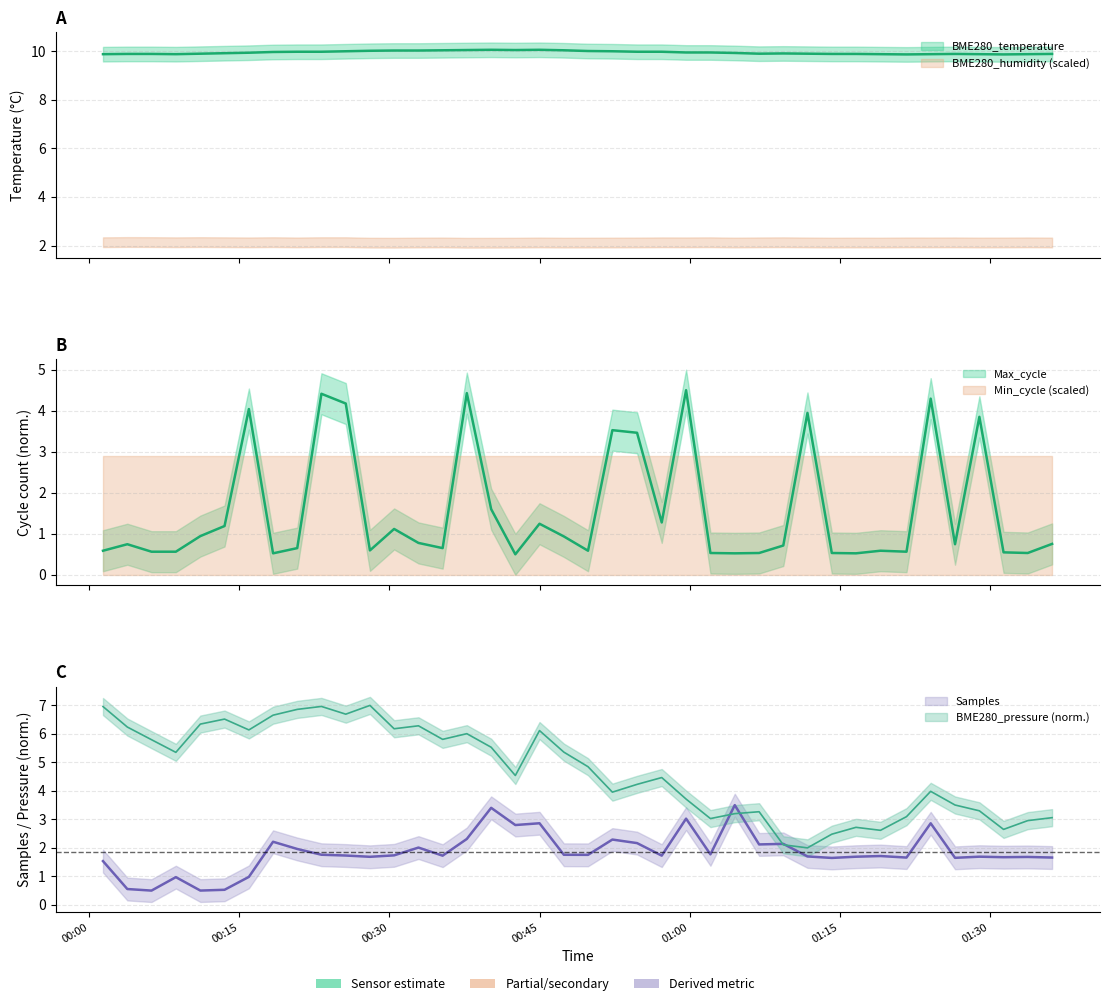

How many values in the BME280_pressure series exceed 4?

23